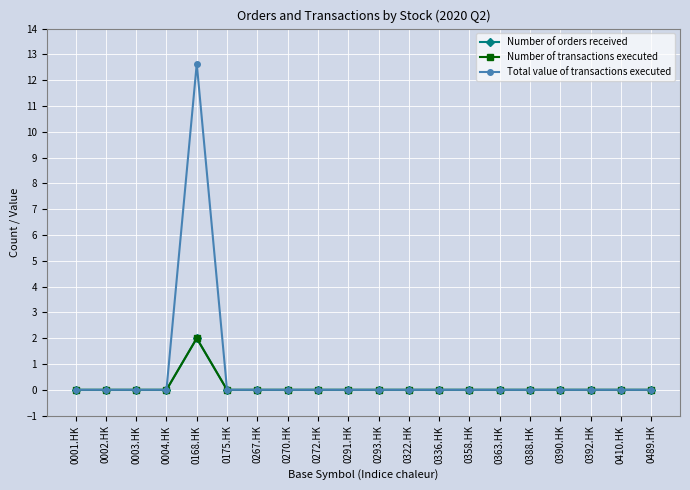

Does the chart have visible grid lines?

Yes